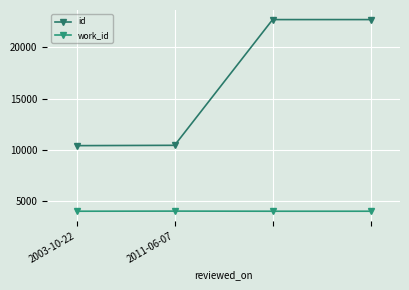

At which label is id closest to 16568?

2011-06-07